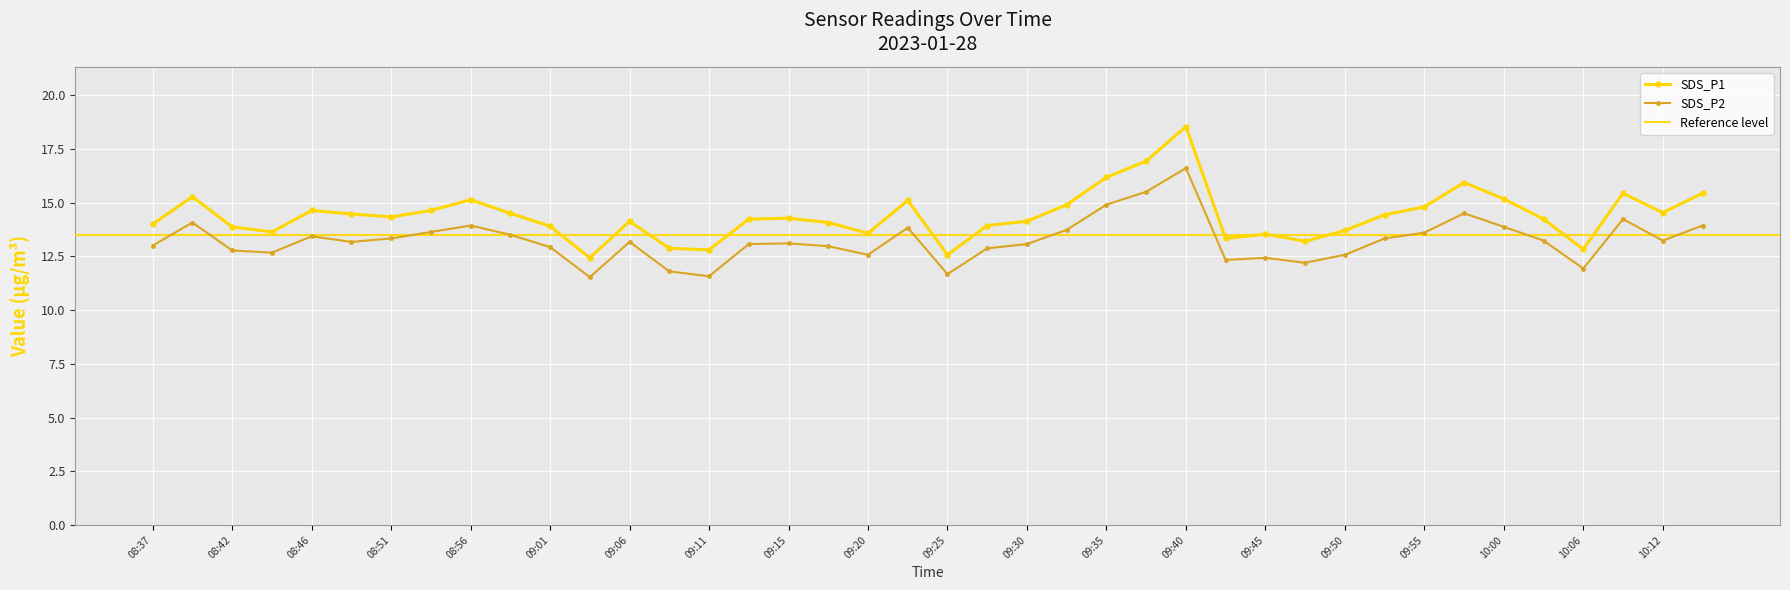

At which label does SDS_P1 first exceed 14?

08:39